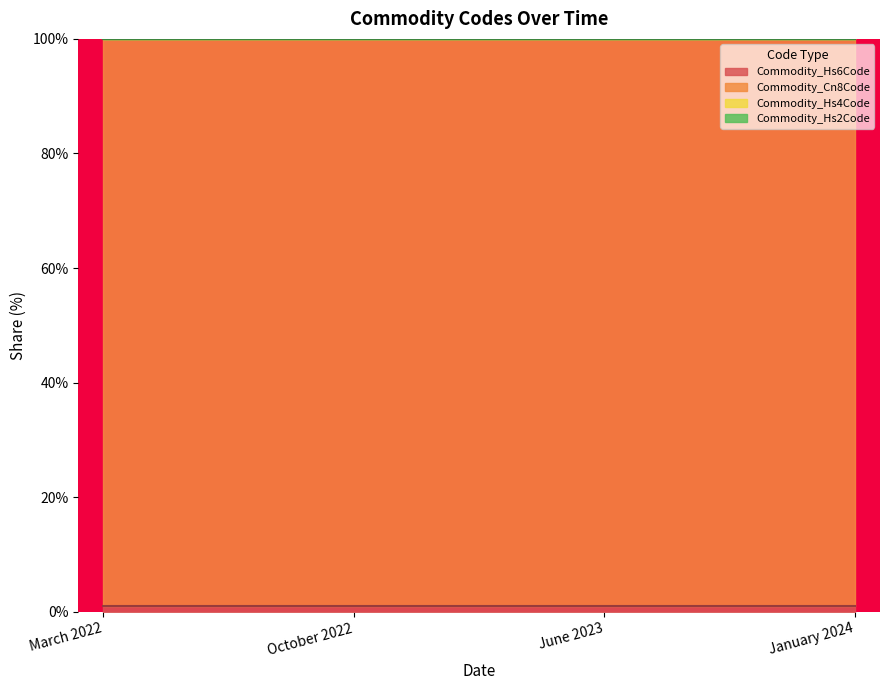

What is the label of the 3rd point from the right?

October 2022